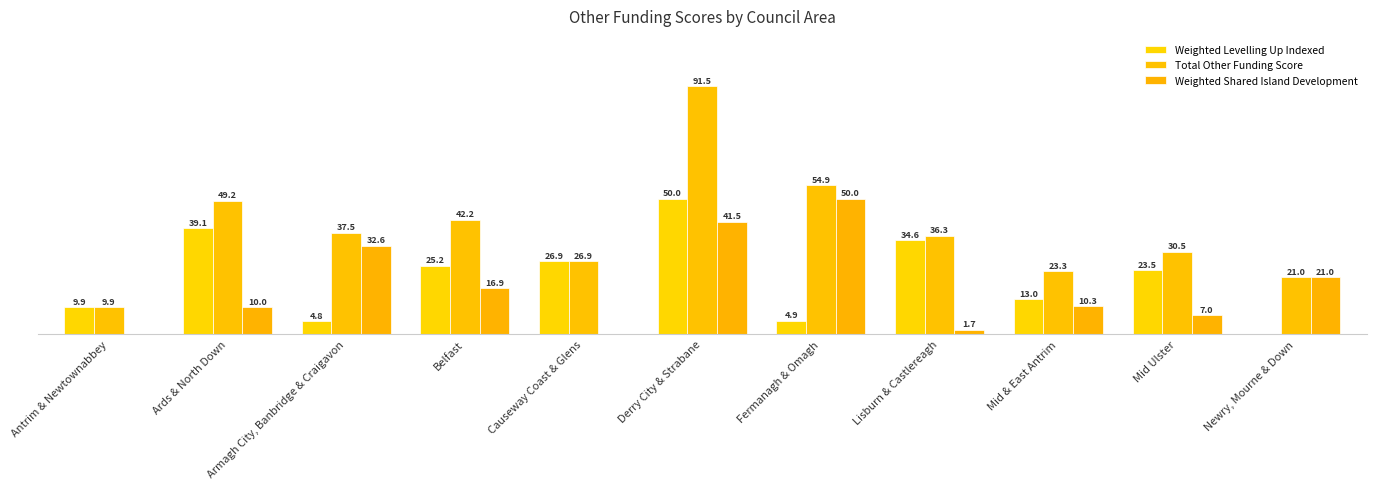

The Total Other Funding Score series shows 21.0 at Newry, Mourne & Down. True or false?

True